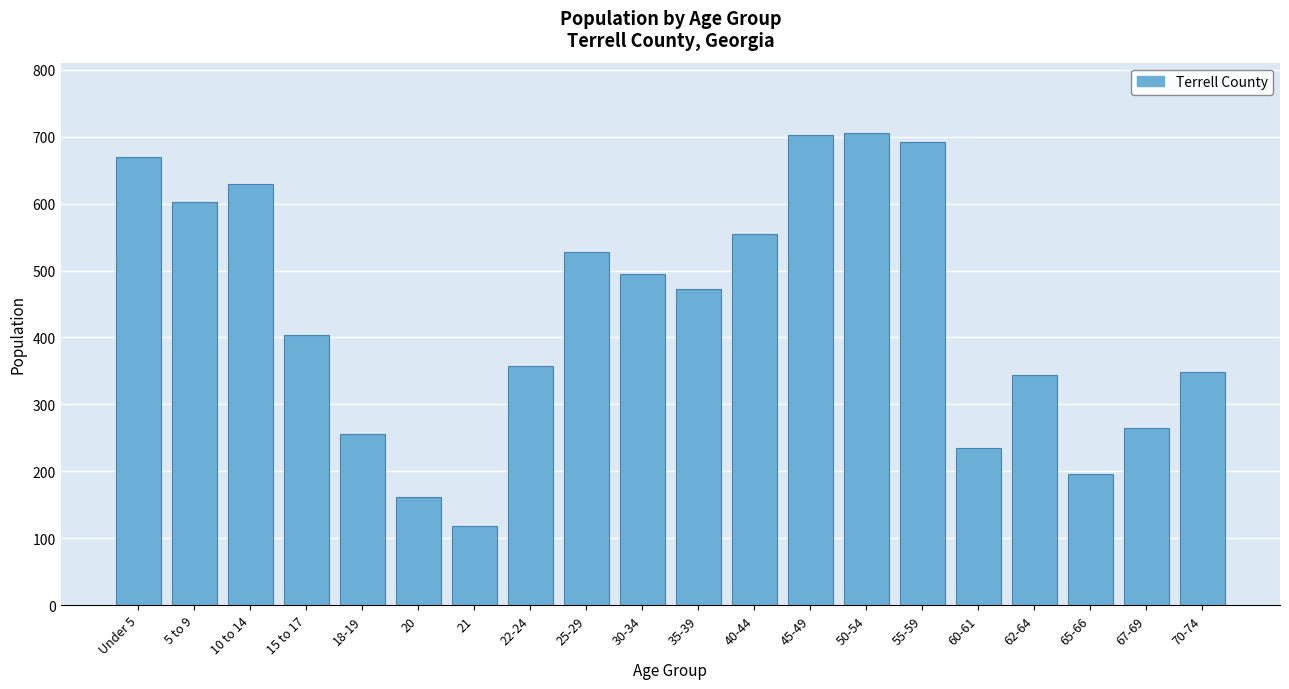

Read the value at Under 5.

669